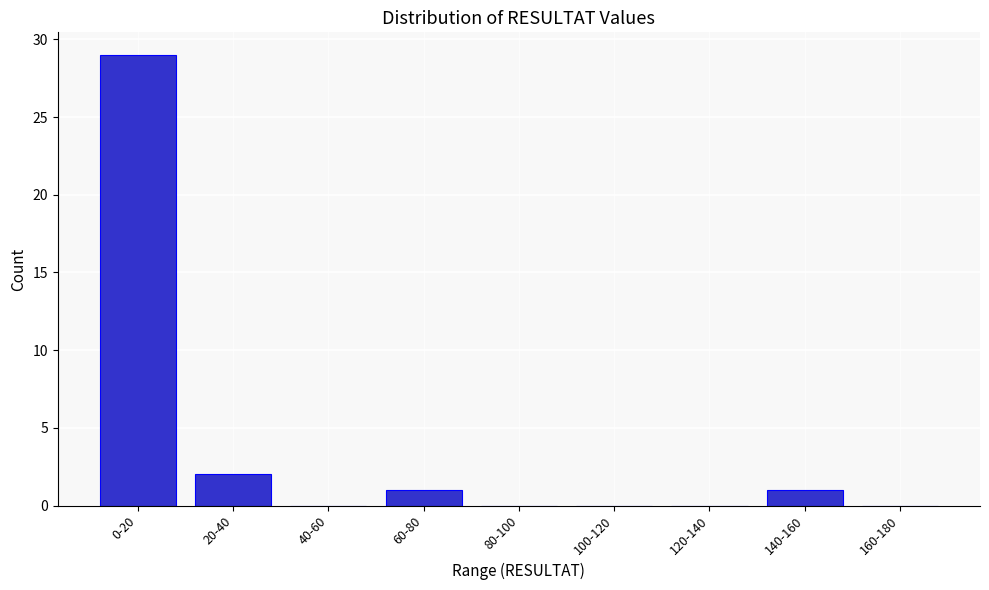

Reading left to right, list all the values displayed in this chart.

0-20=29	20-40=2	40-60=0	60-80=1	80-100=0	100-120=0	120-140=0	140-160=1	160-180=0